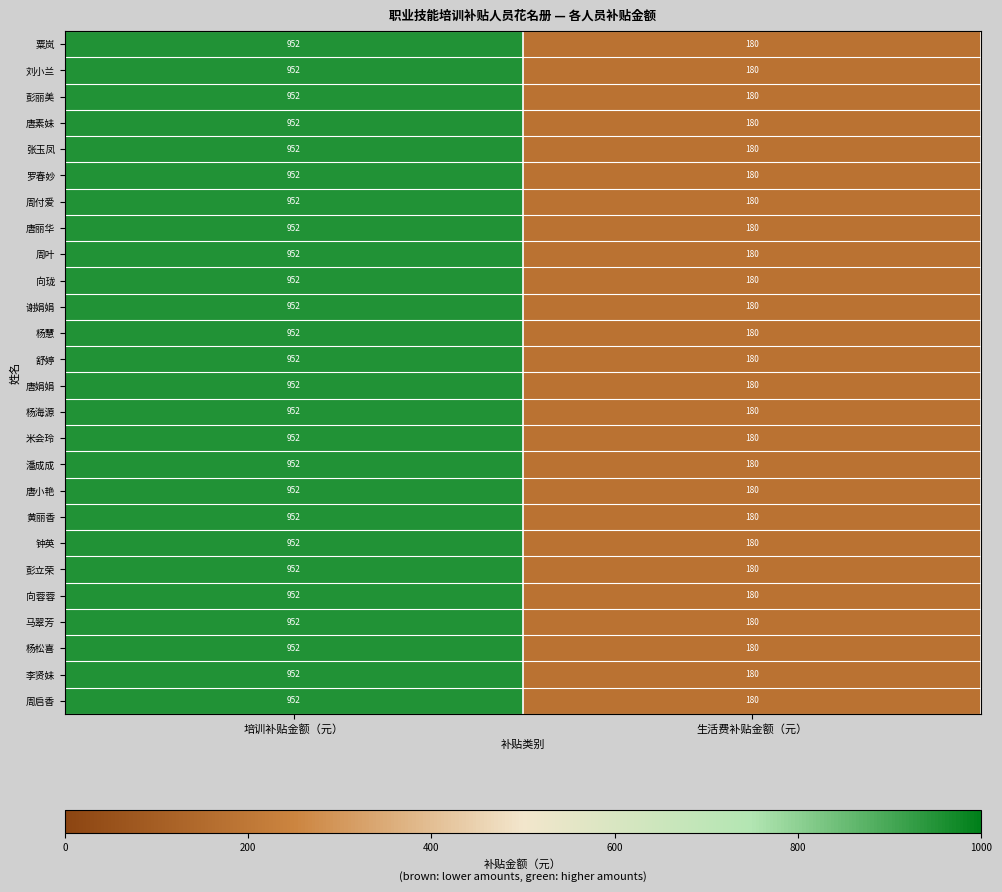

What is the average value of the 黄丽香 series?

566